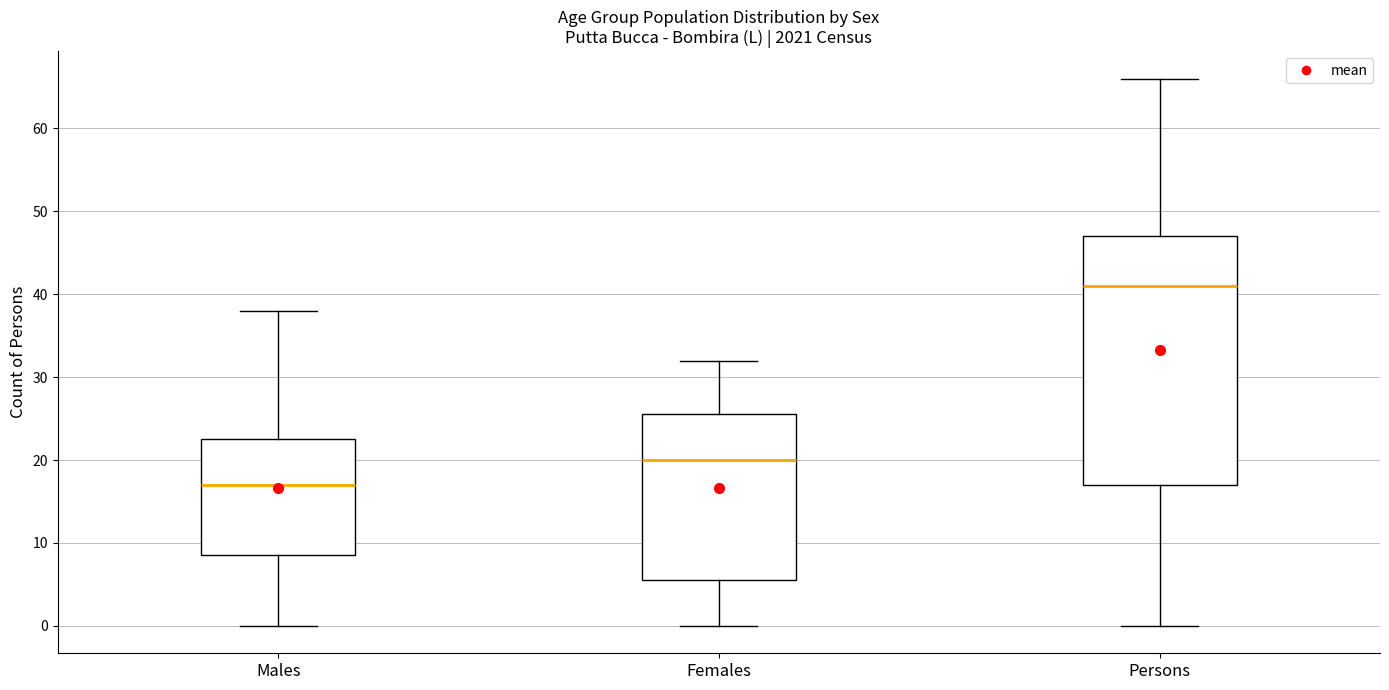

Which box has the highest median line?

Persons